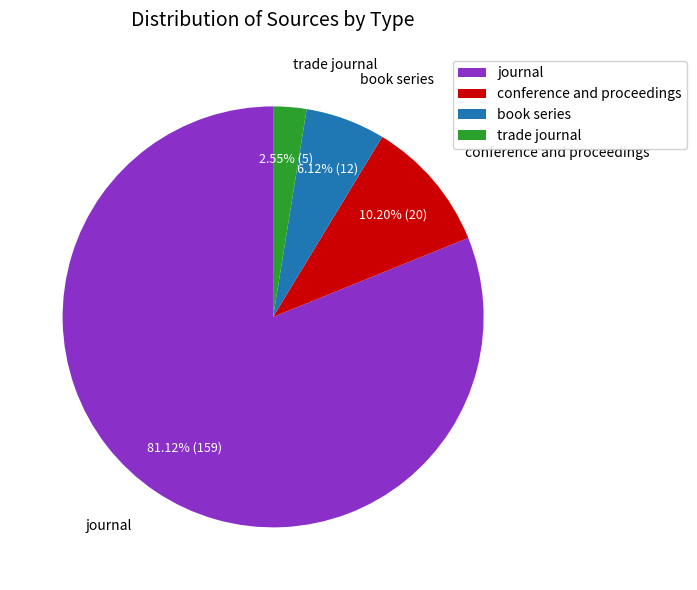

How many segments does this pie chart have?

4